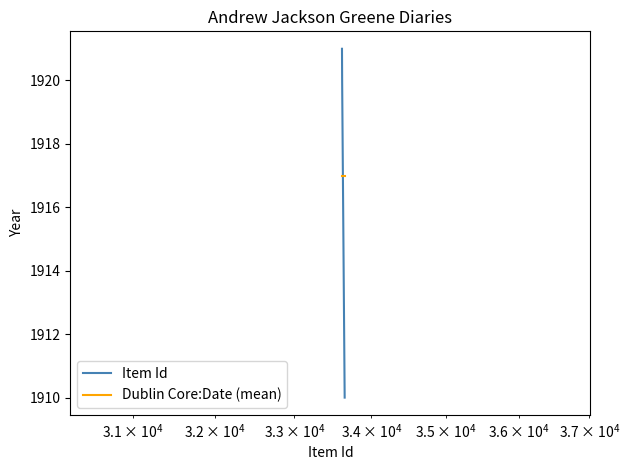

What is the difference between the maximum and minimum values in the Item Id series?

11